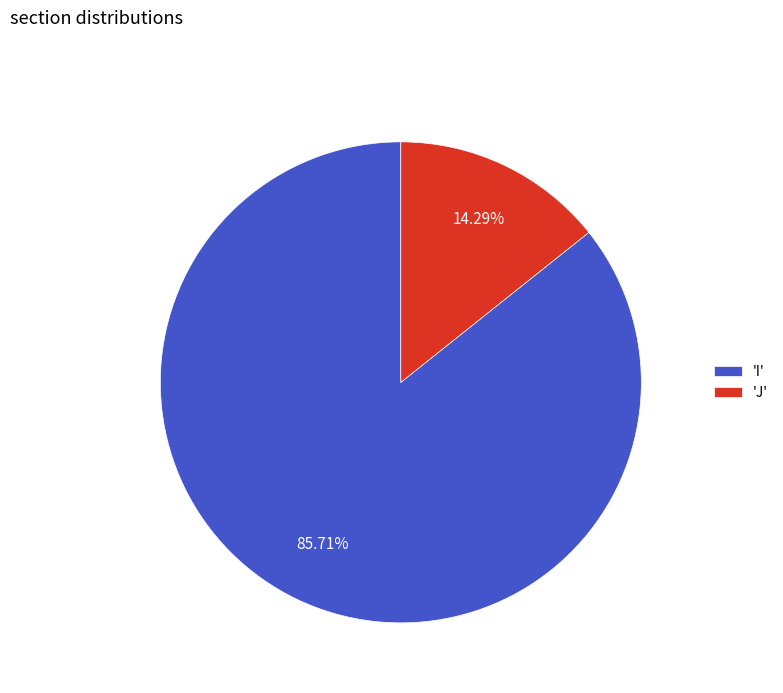

Rank the categories by value from lowest to highest.

'J', 'I'